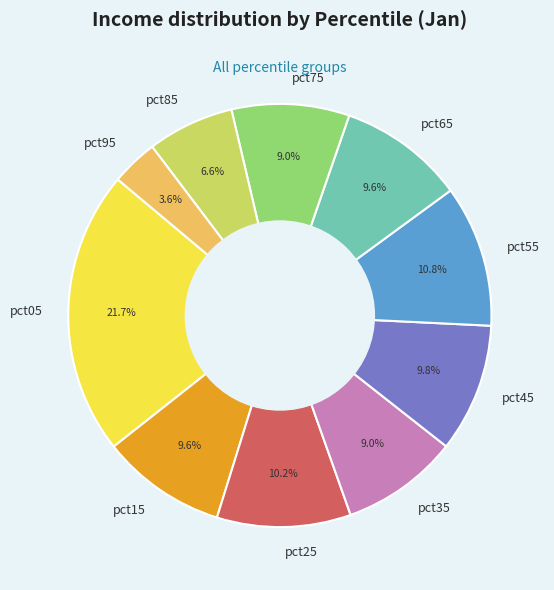

Is pct65 the majority of the pie?

No